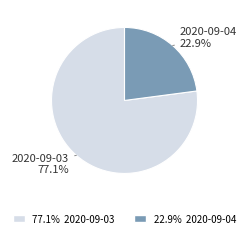

Does any single category account for the majority?

Yes